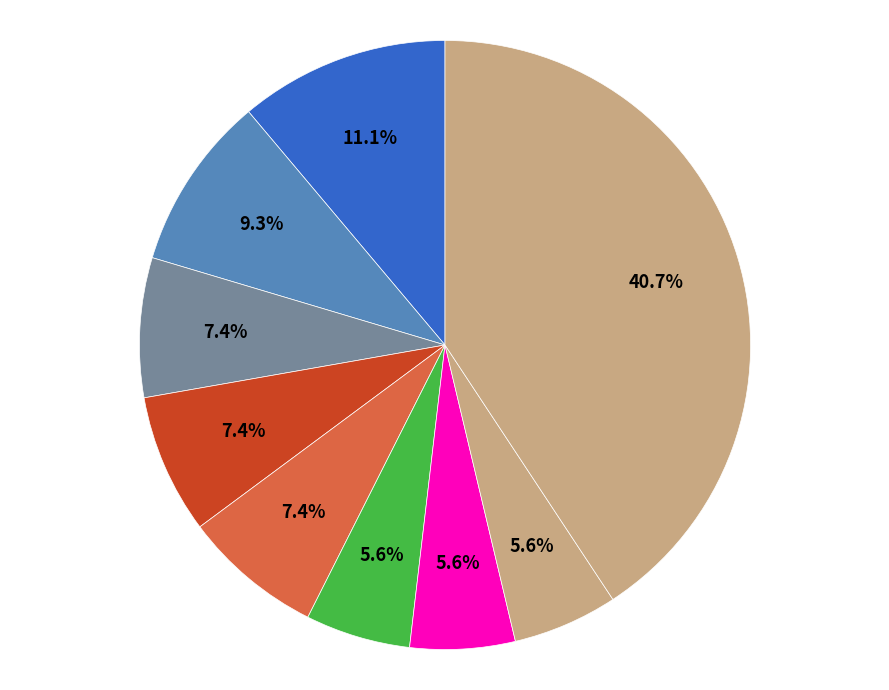

How many segments does this pie chart have?

9